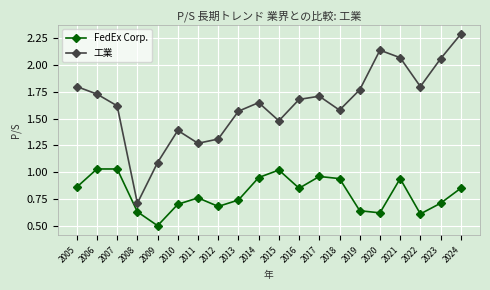

True or false: 工業 has a value of 2.3 at 2006.

False